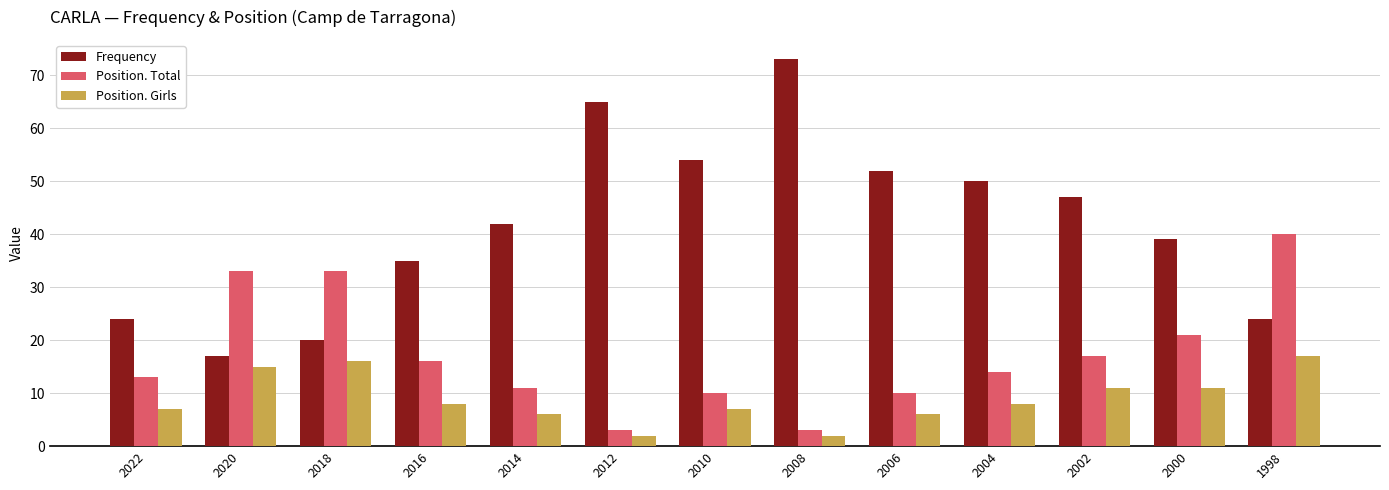

Reading left to right, extract all data points from this chart.

Frequency: 24	17	20	35	42	65	54	73	52	50	47	39	24
Position. Total: 13	33	33	16	11	3	10	3	10	14	17	21	40
Position. Girls: 7	15	16	8	6	2	7	2	6	8	11	11	17